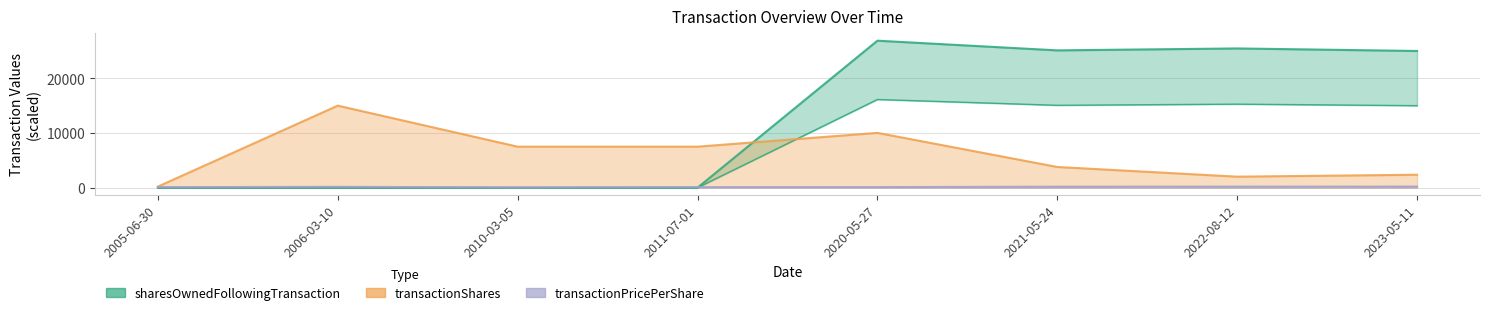

In transactionShares, how many points are higher than both neighbors (excluding endpoints)?

2